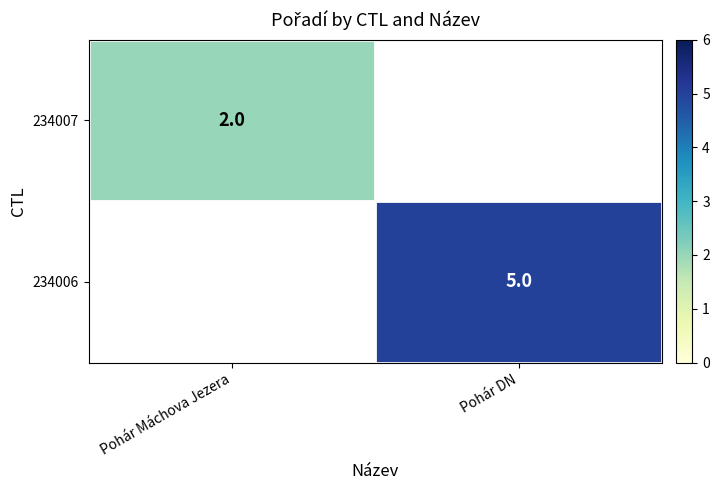

Is the value of 234007 at Pohár Máchova Jezera greater than the value of 234006 at Pohár DN?

No